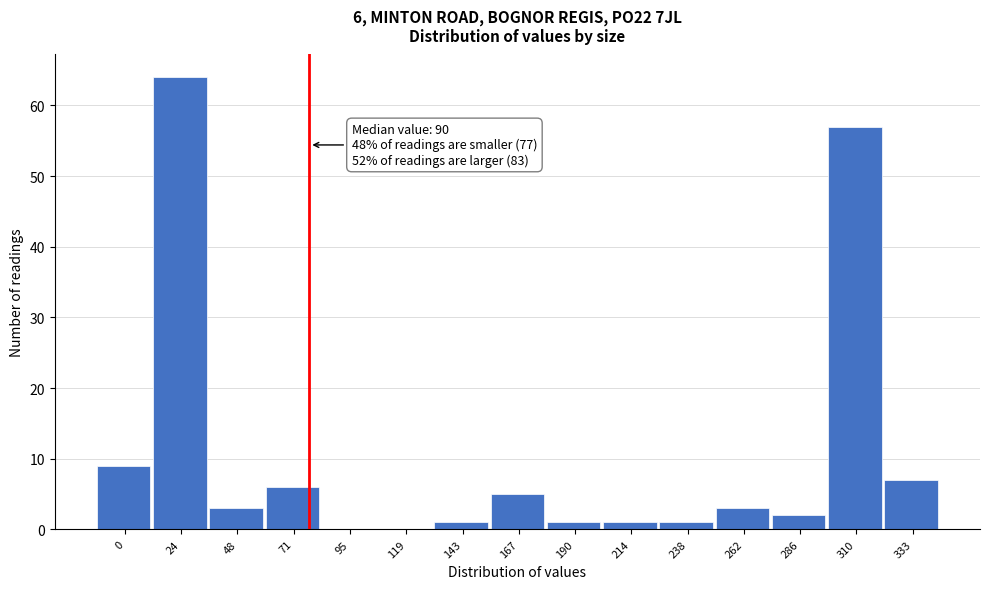

Reading right to left, list all the values displayed in this chart.

333=7	310=57	286=2	262=3	238=1	214=1	190=1	167=5	143=1	119=0	95=0	71=6	48=3	24=64	0=9